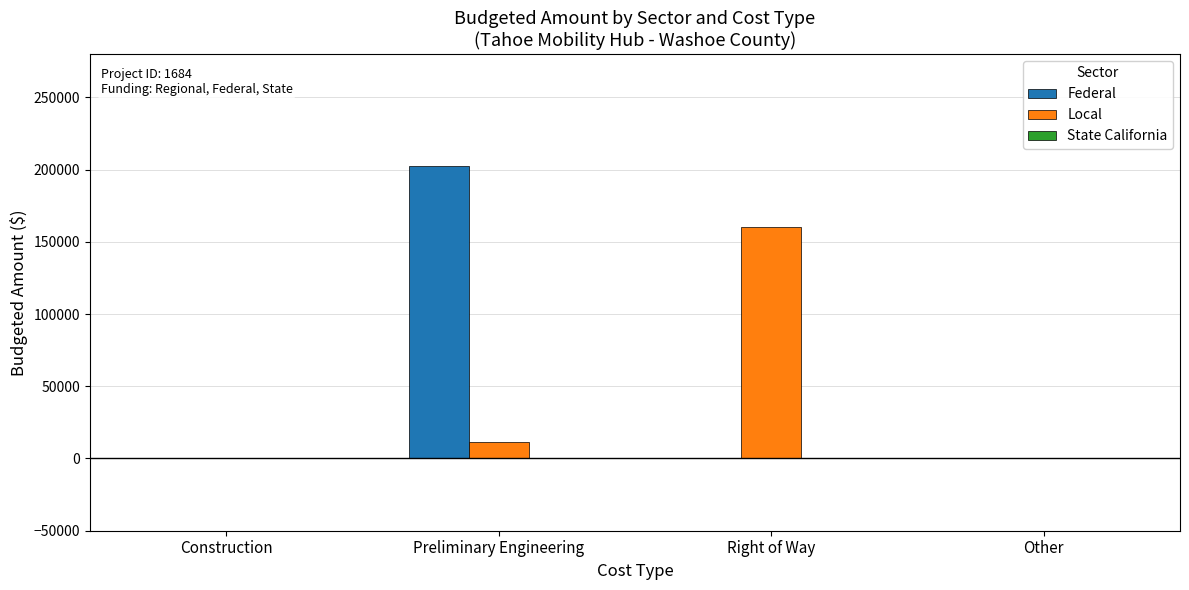

Are the bars horizontal?

No